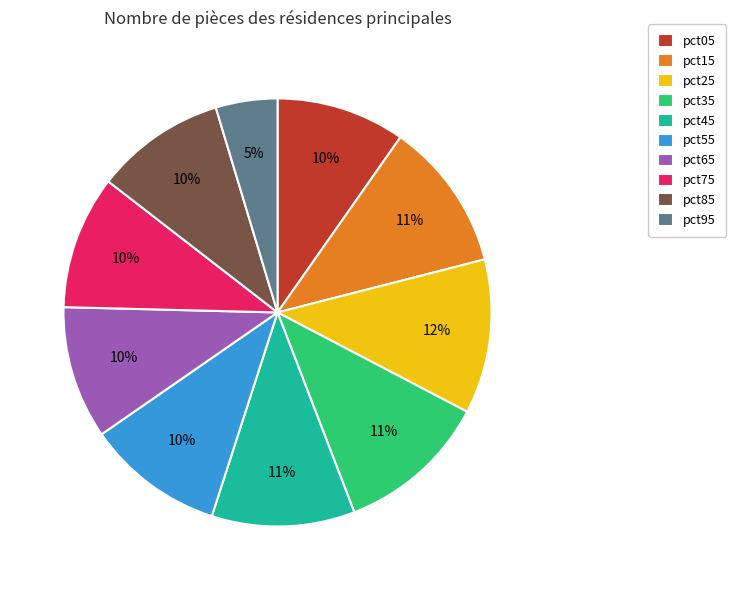

To the nearest percent, what is the difference between the largest and smallest slice percentages?

7%